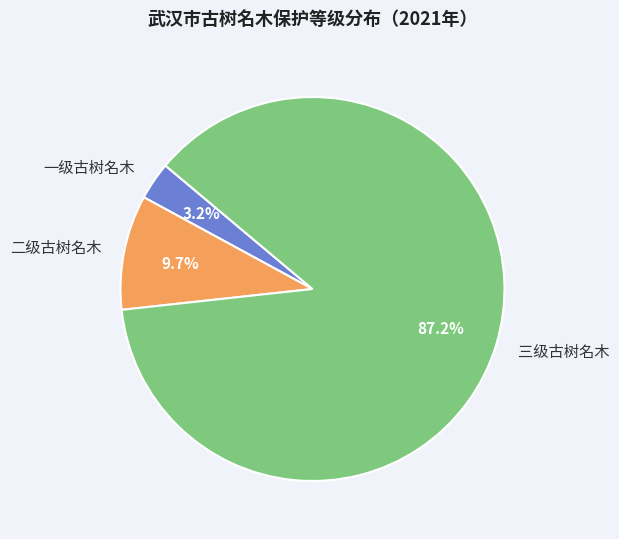

Which category accounts for the majority?

三级古树名木